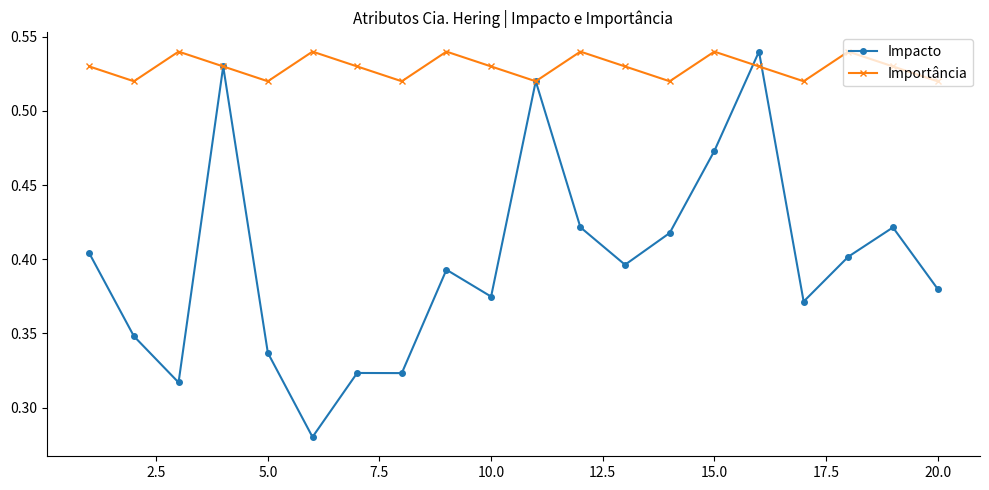

Count the Impacto values in the range 0 to 1.

20